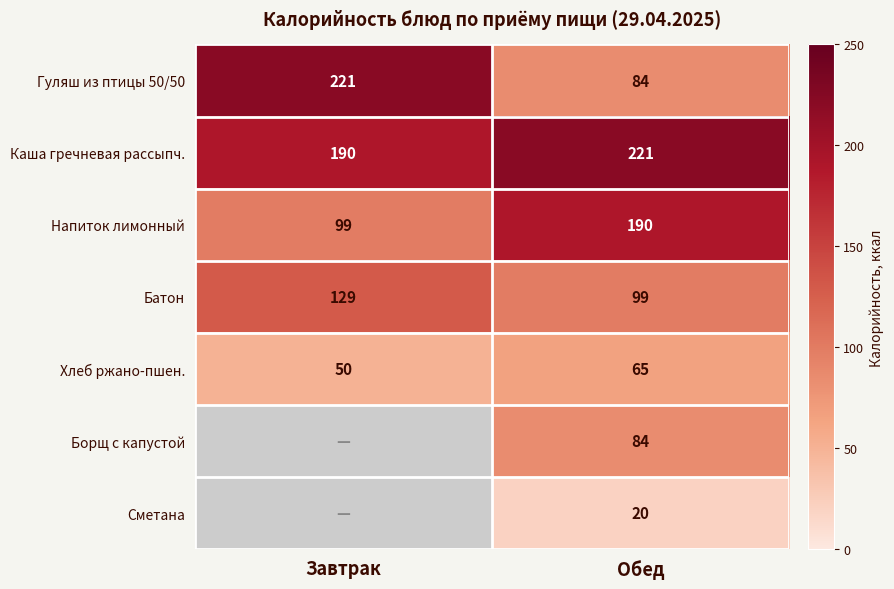

The value of Напиток лимонный at Завтрак is 28. True or false?

False